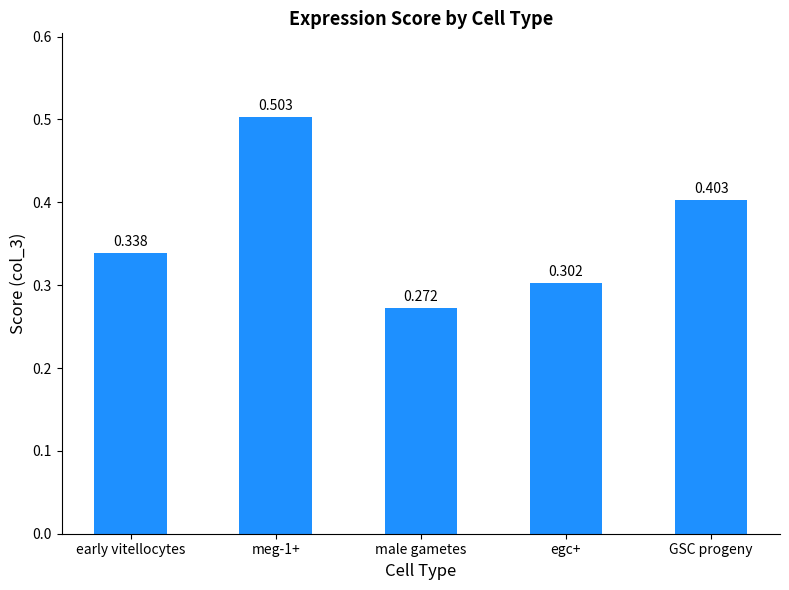

What is the change in value from early vitellocytes to male gametes?

-0.1